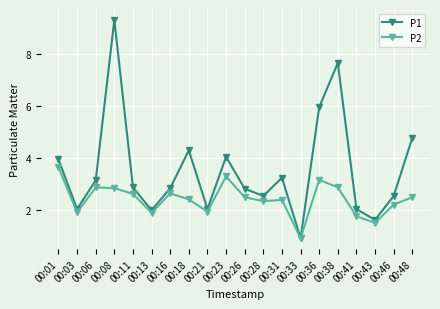

Which series has the largest total across all categories?

P1